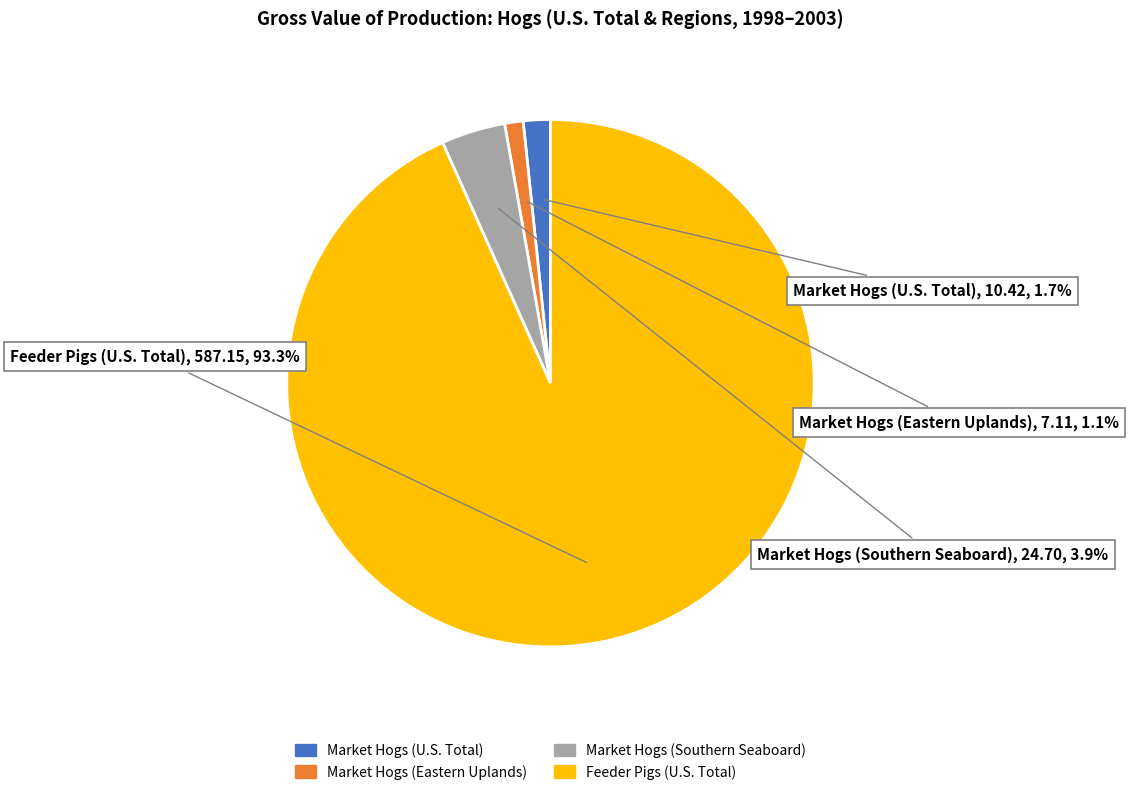

Is there any slice that represents more than half of the pie?

Yes